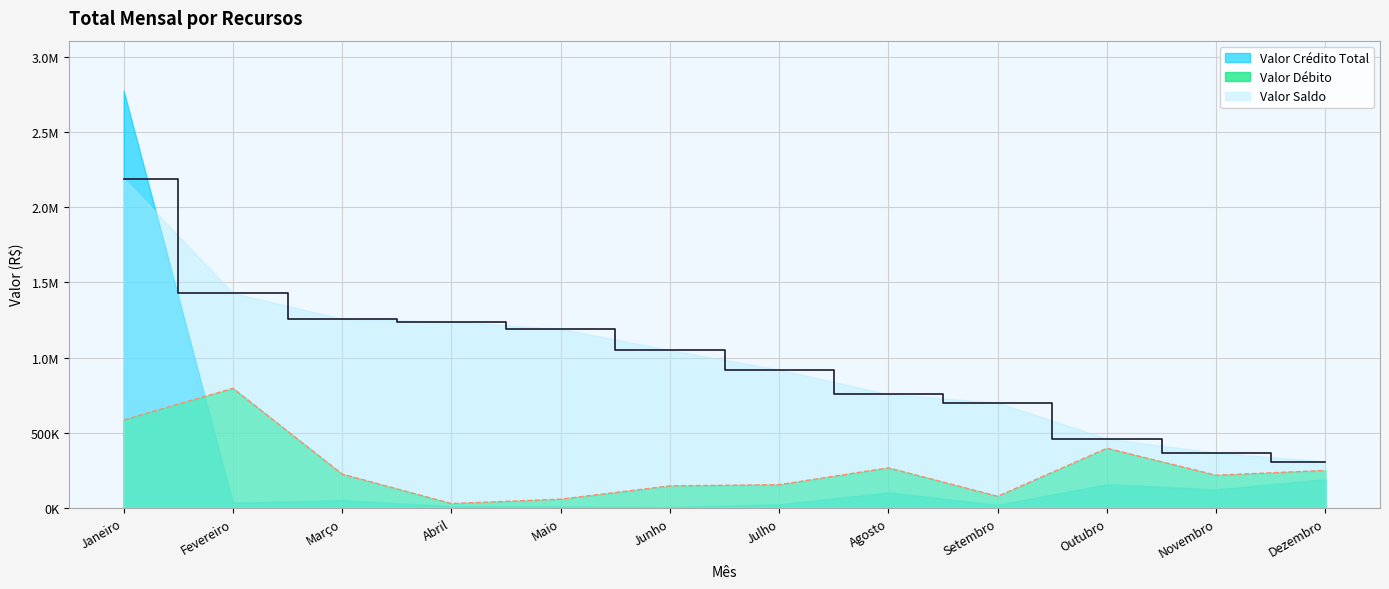

Is it true that Valor Débito equals 795516.5 at Fevereiro?

True